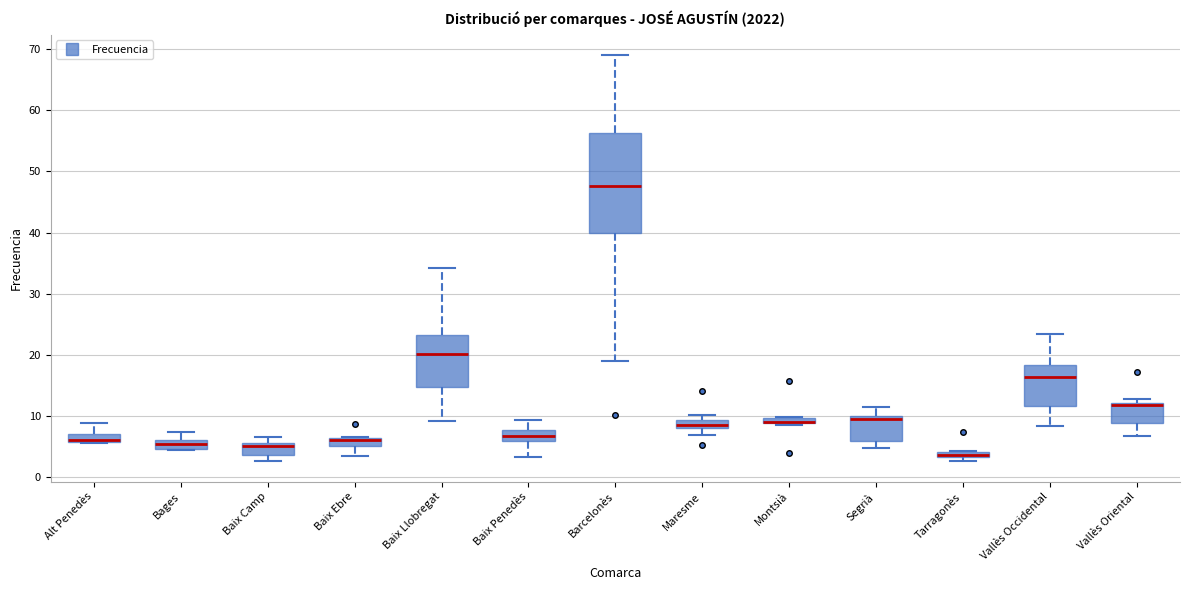

Where does the upper whisker of the box for Alt Penedès end on the y-axis? The values are not printed on the chart, so give them approximately, as read against the axis.

9